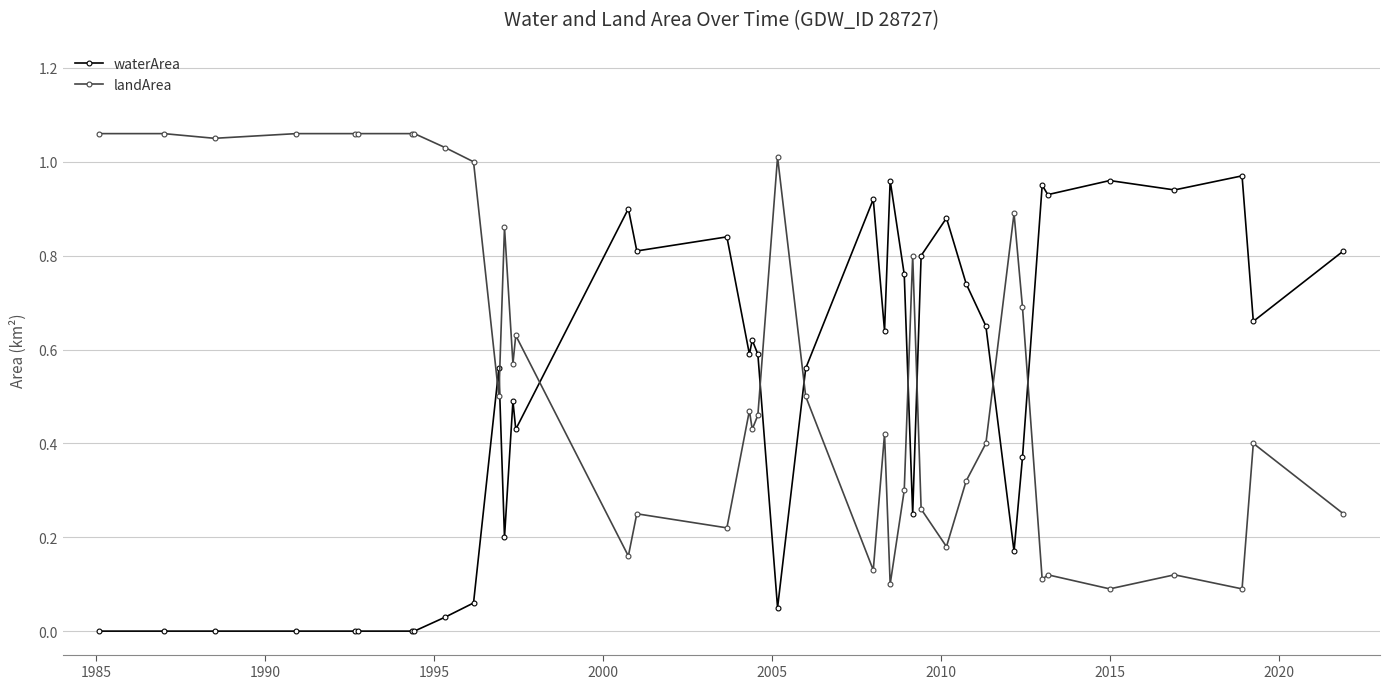

What is the sum of all landArea values?

22.2